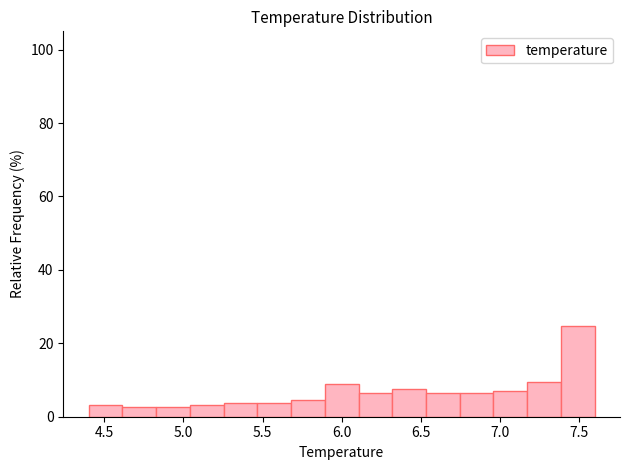

Reading left to right, list every bar in this chart as the range it spans on the x-axis followed by its height. Neither the bar edges nor the heights are printed on the chart, so give them approximately, as read against the axes.

4.40 to 4.60: 4
4.60 to 4.85: 2
4.85 to 5.05: 2
5.05 to 5.25: 4
5.25 to 5.45: 4
5.45 to 5.70: 4
5.70 to 5.90: 4
5.90 to 6.10: 8
6.10 to 6.30: 6
6.30 to 6.55: 8
6.55 to 6.75: 6
6.75 to 6.95: 6
6.95 to 7.15: 6
7.15 to 7.40: 10
7.40 to 7.60: 24